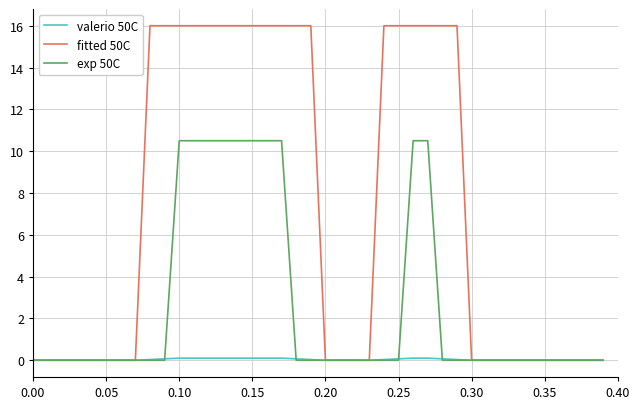

List the series in order of their peak value, lowest first.

valerio 50C, exp 50C, fitted 50C